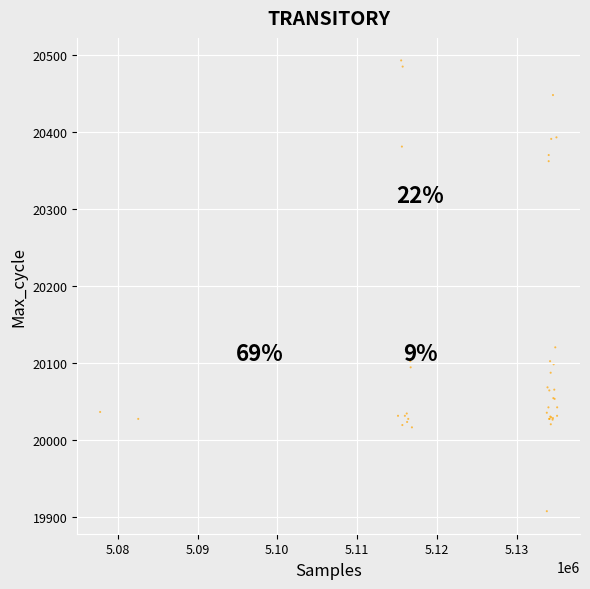

What Y value in the scatter plot is closest to 20200?

20120